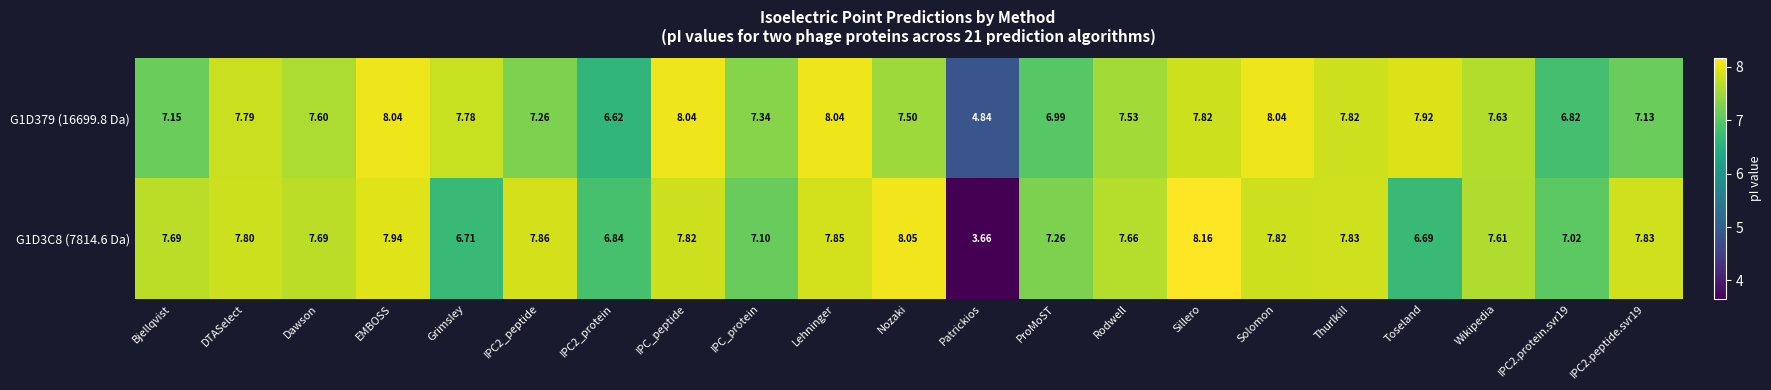

How many data points in G1D379 (16699.8 Da) are less than 7?

4